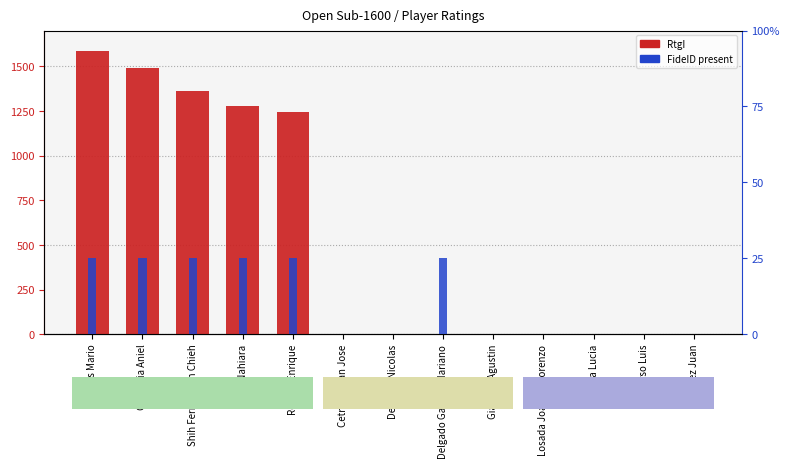

Which series has the largest total across all categories?

RtgI